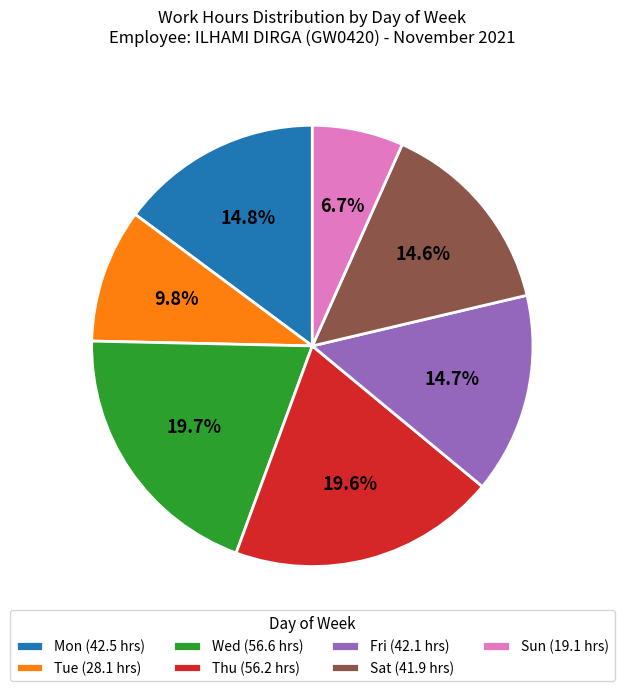

Which has a higher value, Sun (19.1 hrs) or Fri (42.1 hrs)?

Fri (42.1 hrs)